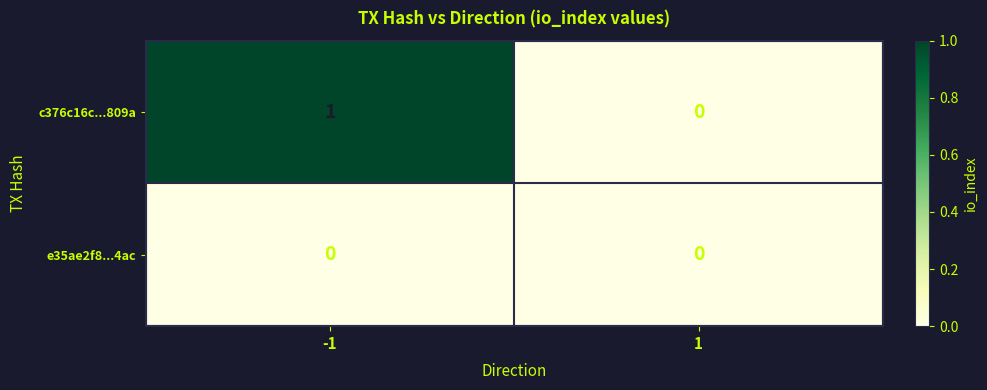

Is it true that e35ae2f8...4ac equals 0 at 1?

True